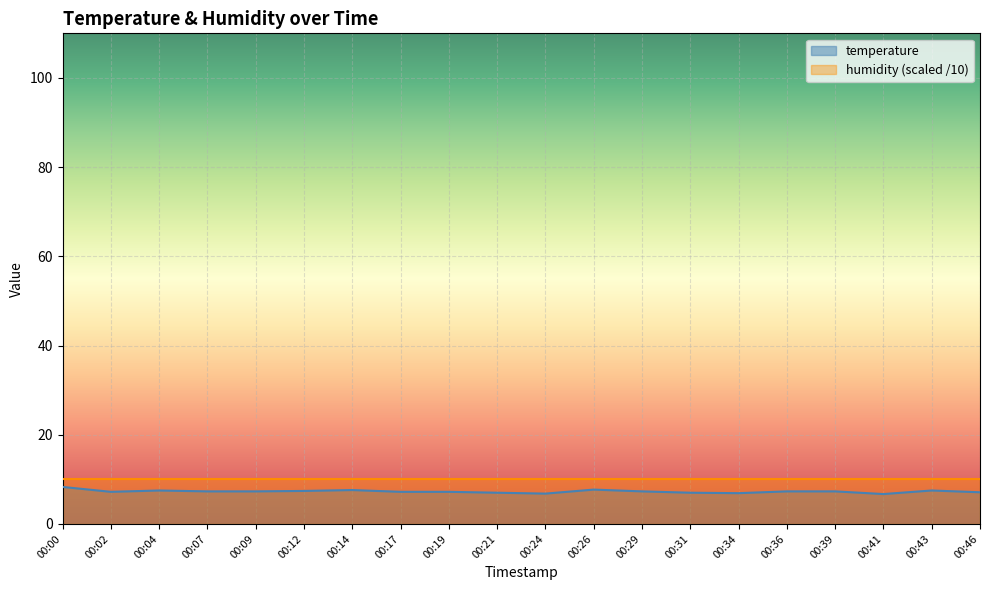

Where is the data nearest to the value 7?

00:21